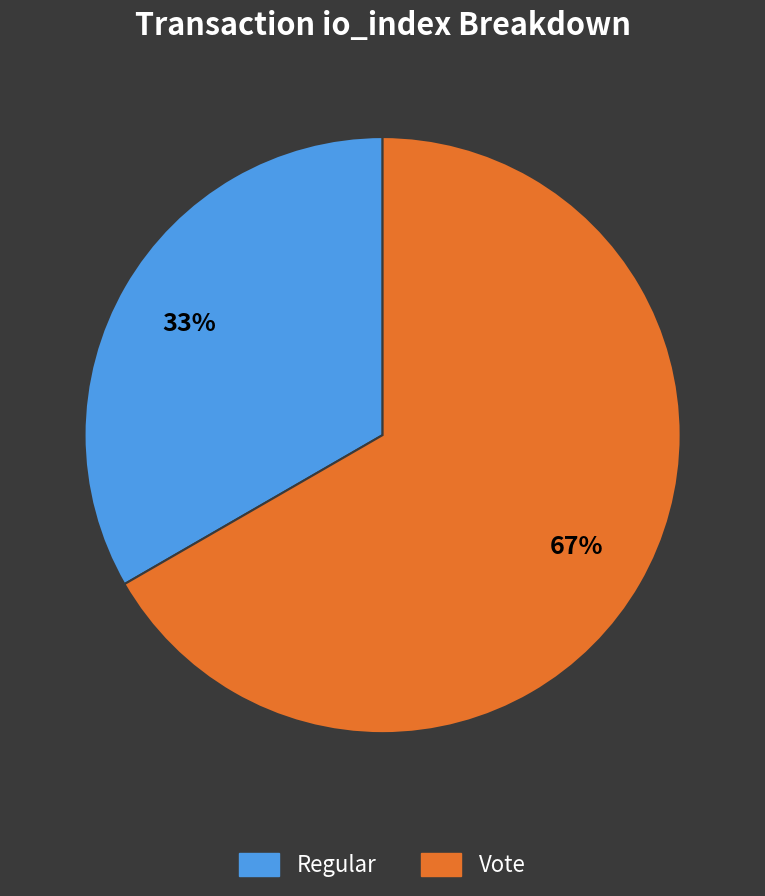

The Vote slice represents 67% of the pie. True or false?

True